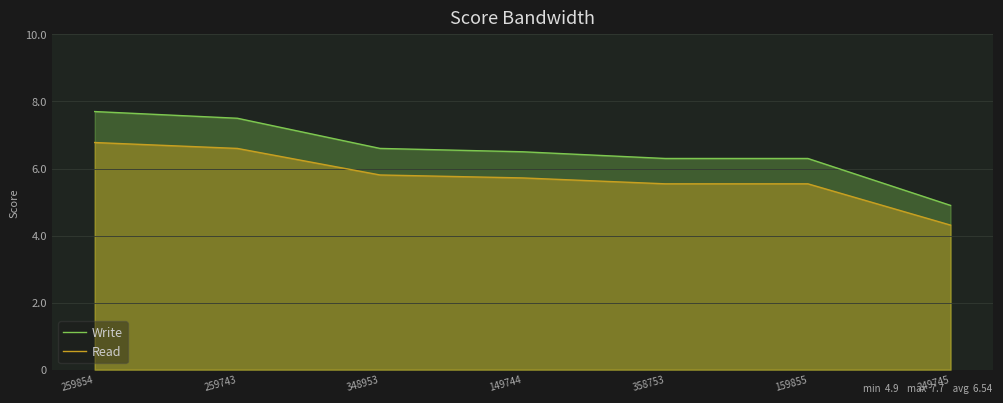

Rank the series by their average value, from lowest to highest.

Read, Write